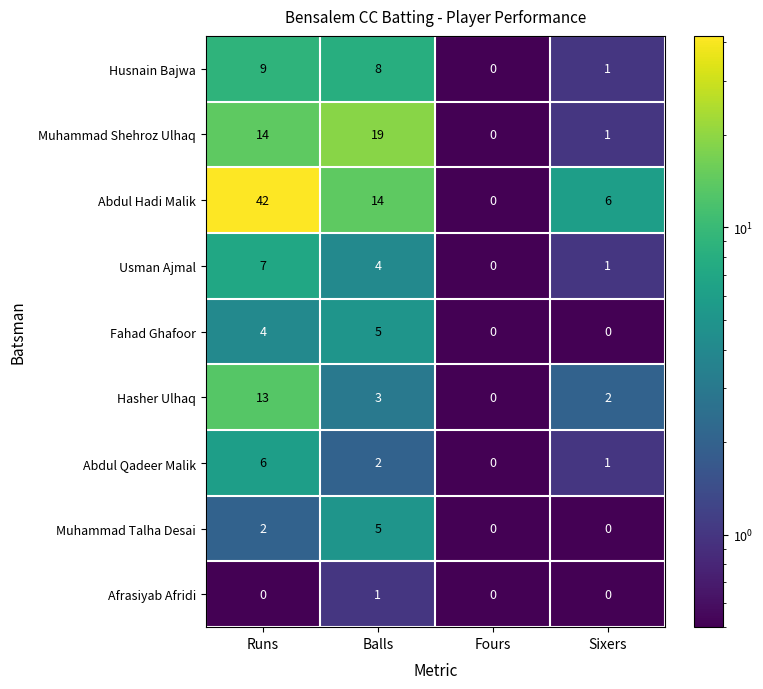

At which category is the sum across all series the highest?

Runs